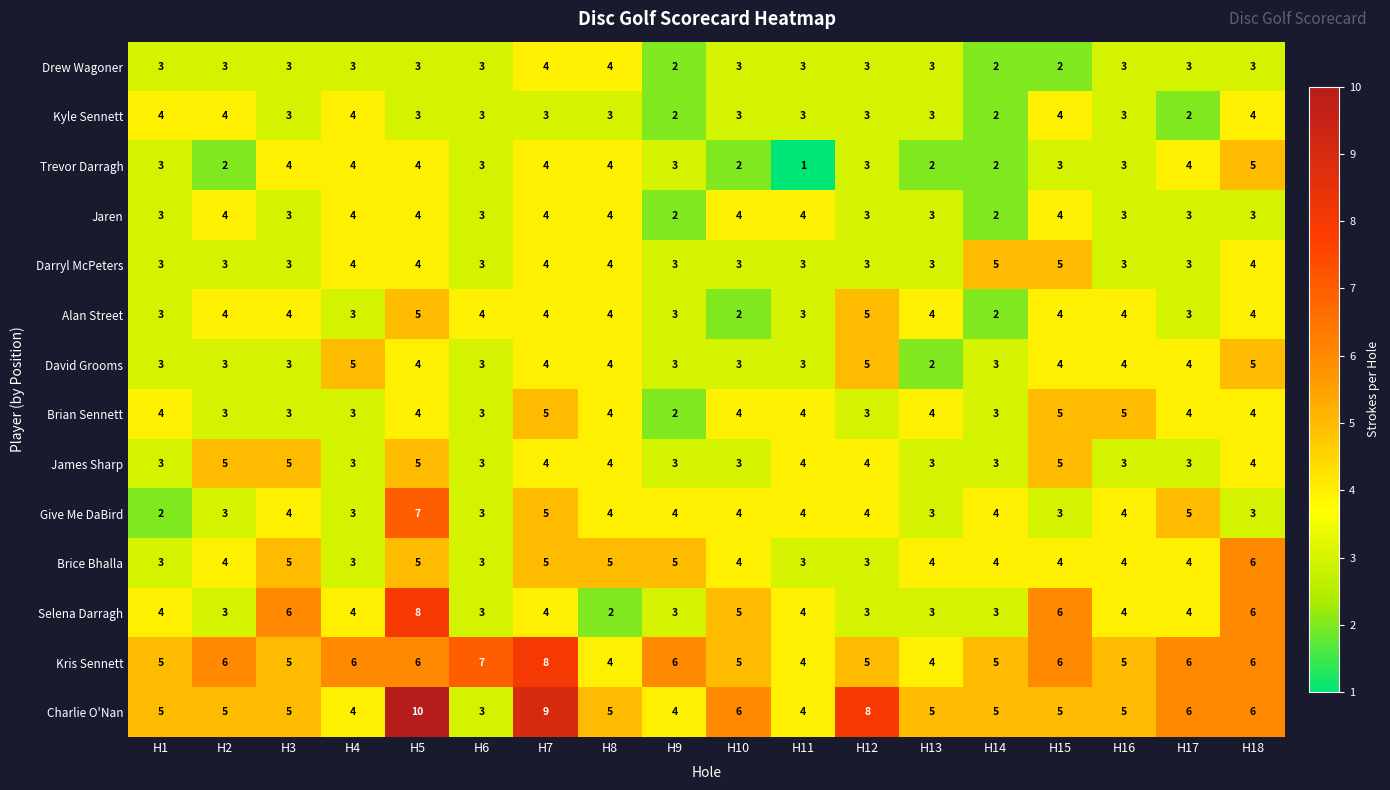

How many categories are shown in the chart?

18